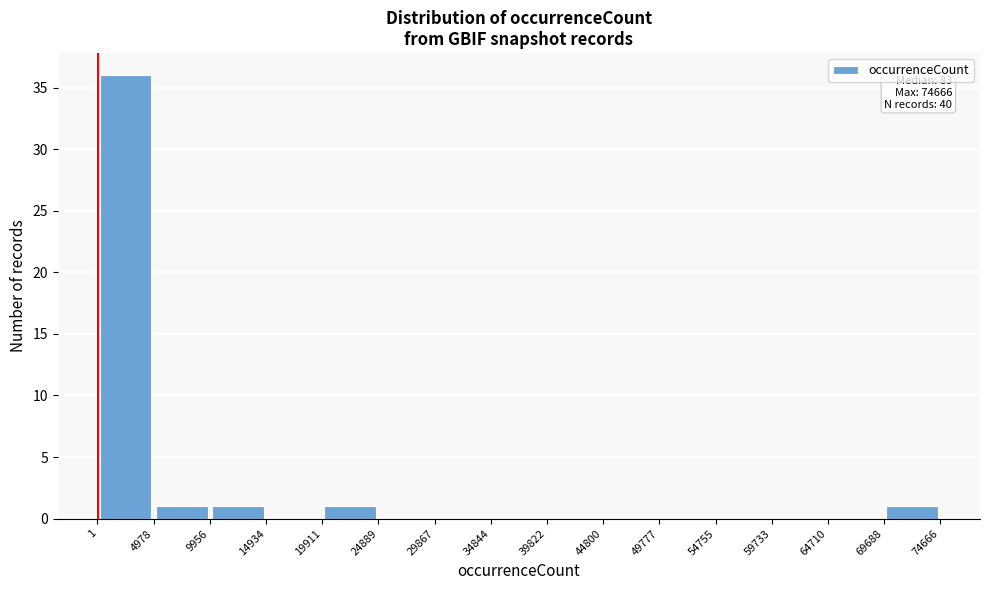

Over which range of the x-axis is the bar tallest?

1 to 4978